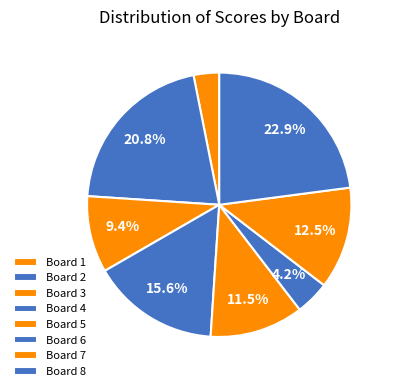

Which slice is the largest?

8